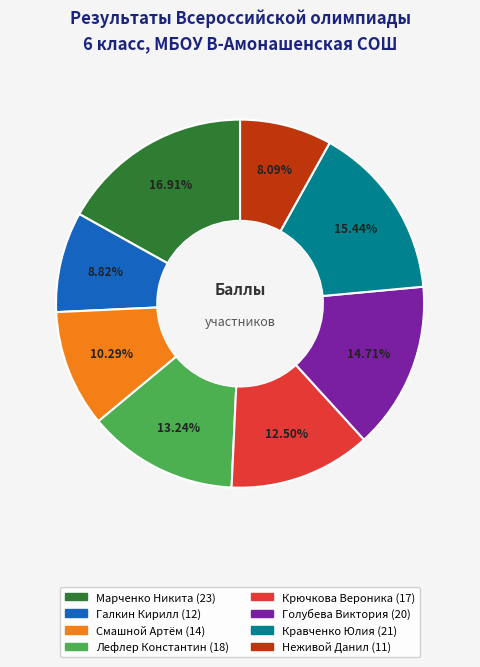

The Неживой Данил slice represents 8% of the pie. True or false?

True